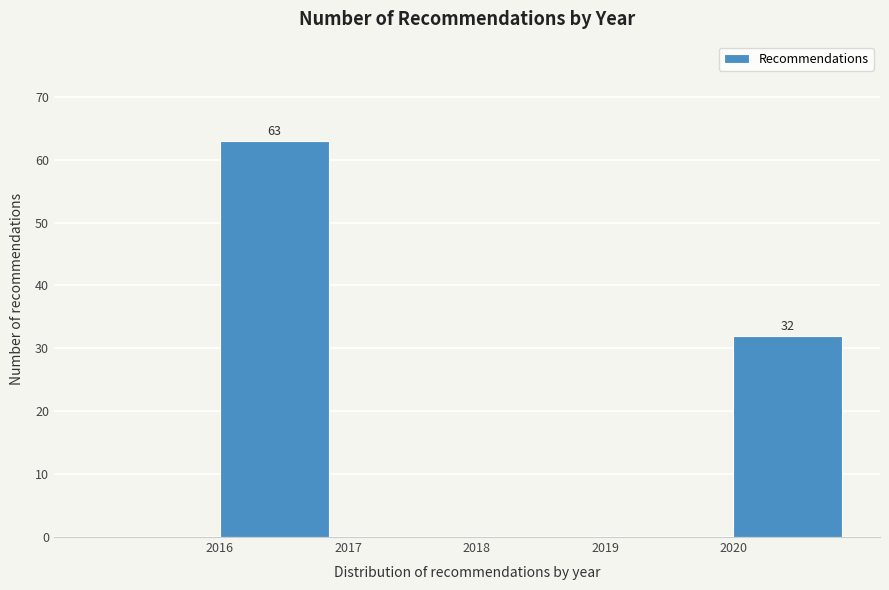

Over which range of the x-axis is the bar tallest?

2016 to 2017